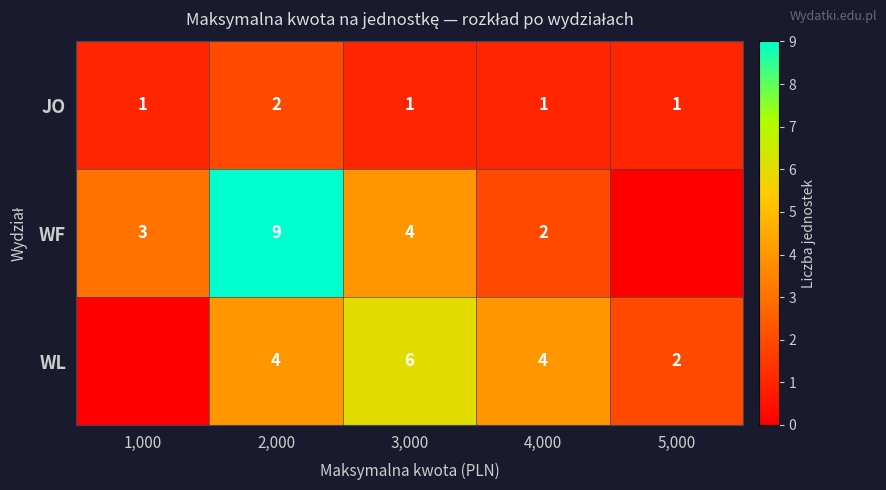

What is the minimum value for JO?

1